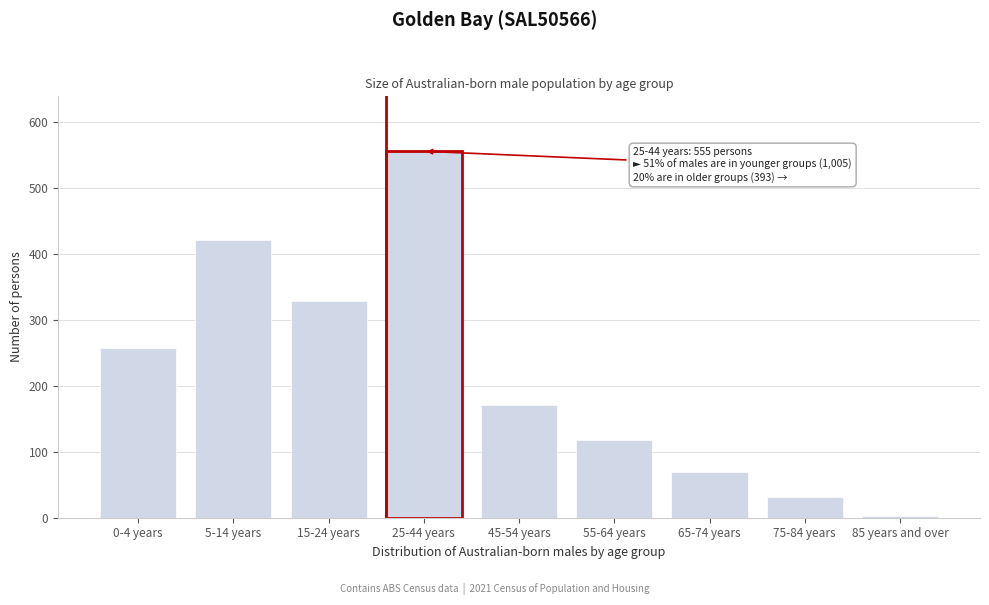

Reading left to right, extract all data points from this chart.

257	420	328	555	171	118	70	31	3